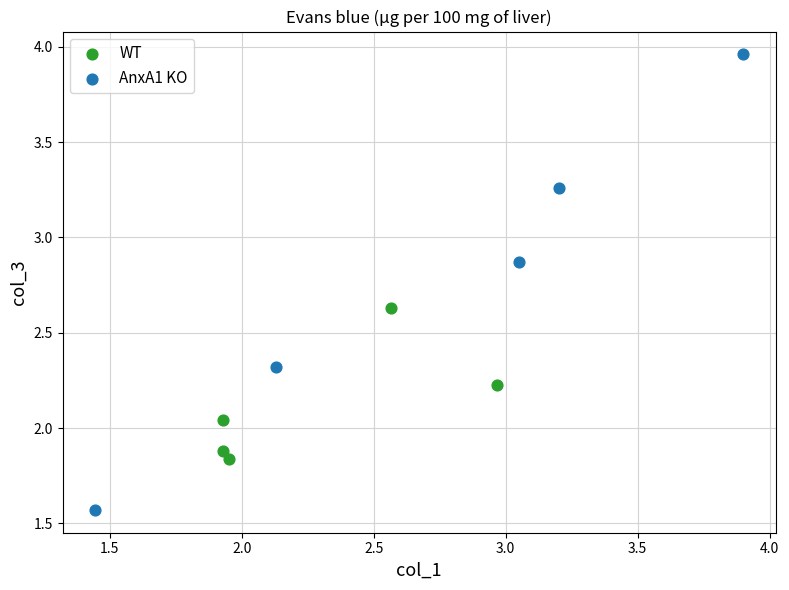

What are all the series names shown in the legend?

WT, AnxA1 KO